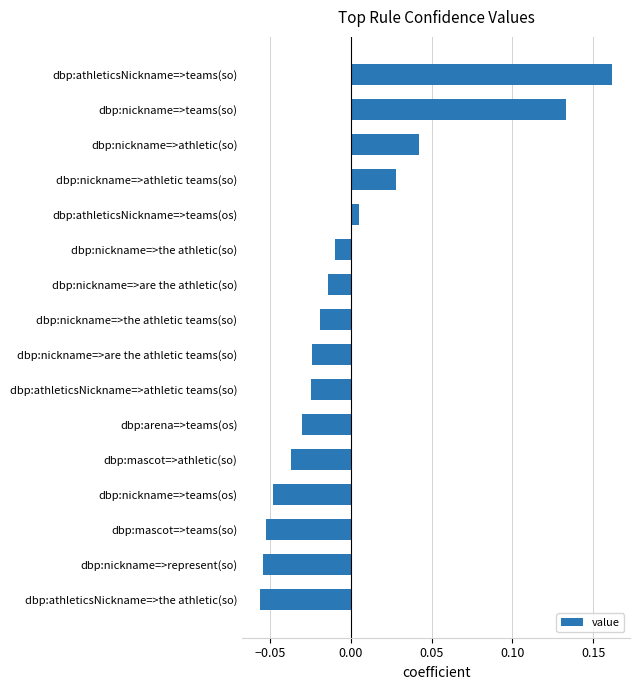

Which category has the highest value across all series?

dbp:athleticsNickname=>teams(so)